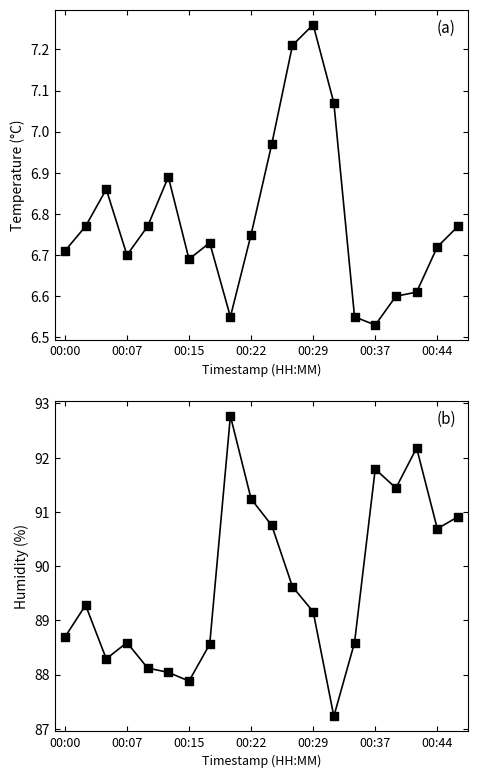

Which series reaches the minimum Y coordinate?

temperature